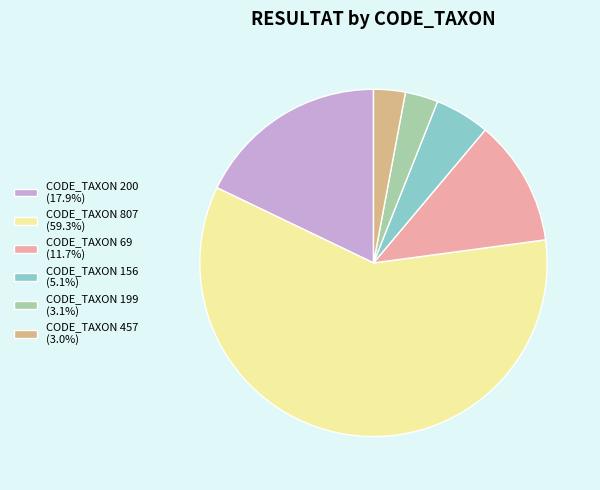

Approximately how many times larger is the value at CODE_TAXON 807 (59.3%) compared to CODE_TAXON 69 (11.7%)?

5.0